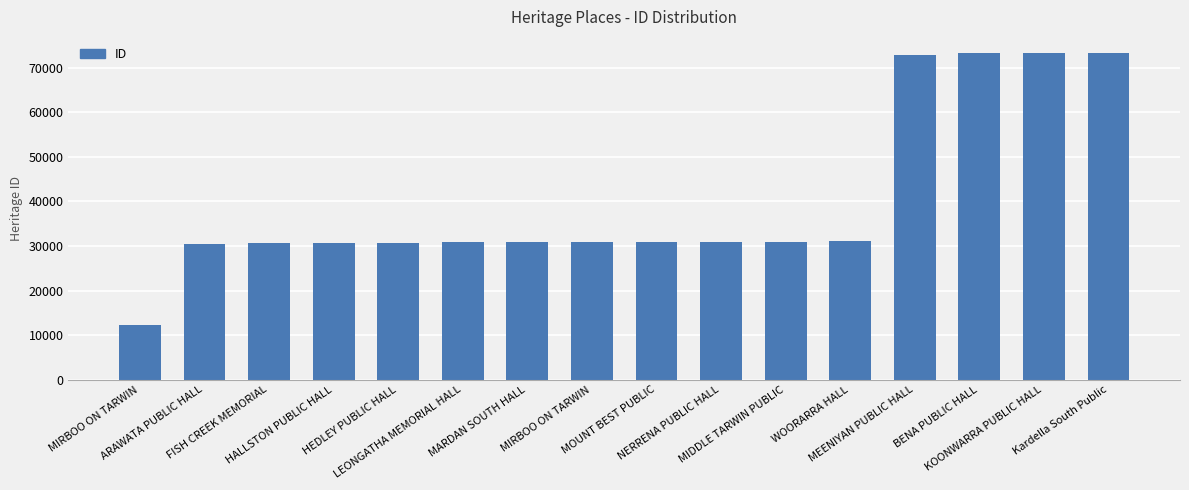

The value at BENA PUBLIC HALL is 16881. True or false?

False